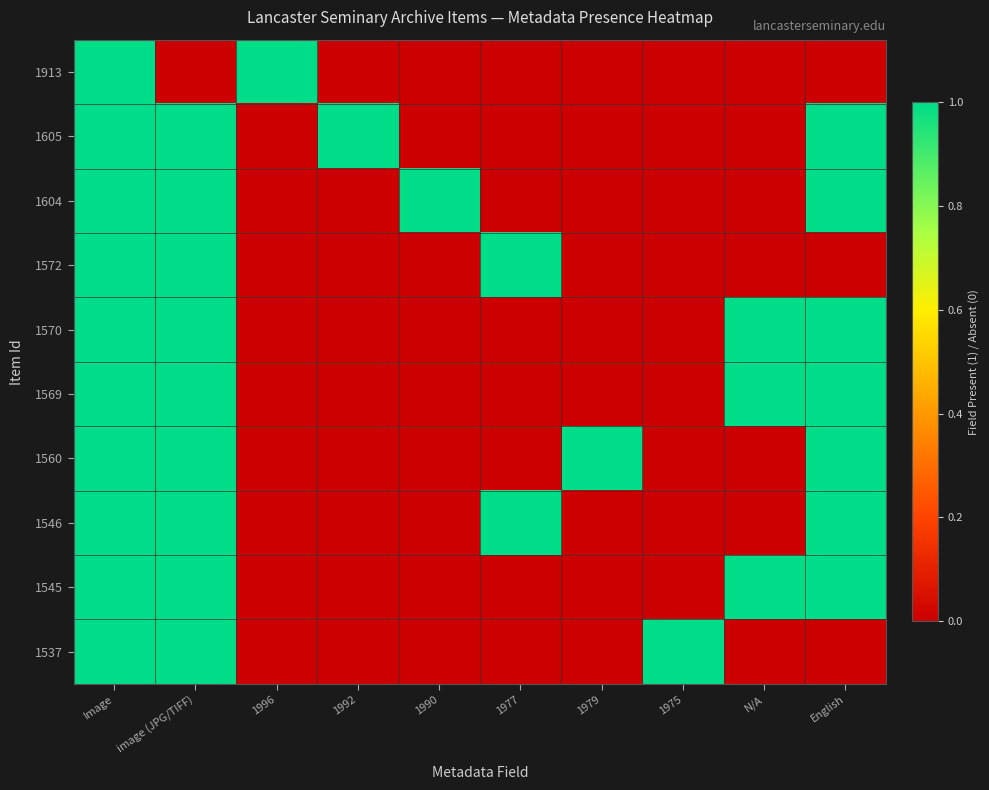

Which label corresponds to the smallest value in the chart?

image (JPG/TIFF)